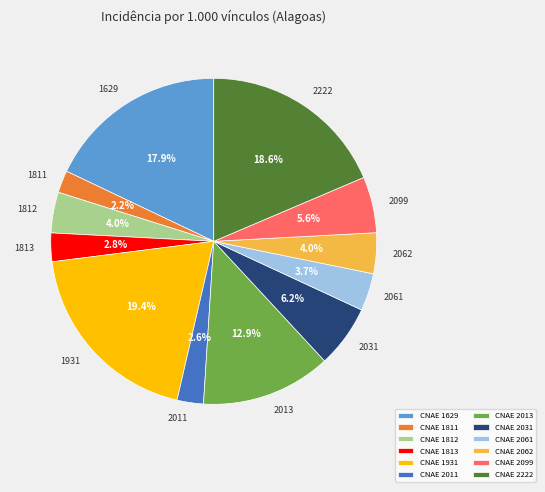

What is the largest slice in the pie chart?

CNAE 1931